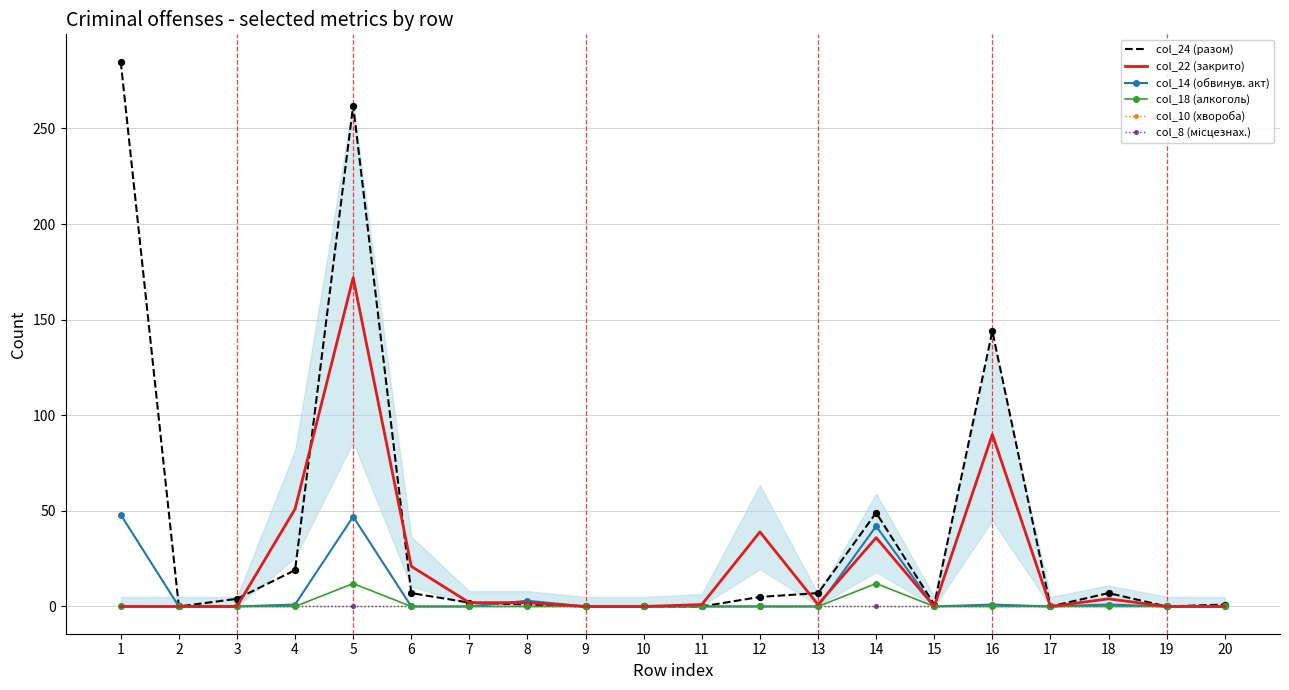

What are all the series names shown in the legend?

col_24 (разом), col_22 (закрито), col_14 (обвинув. акт), col_18 (алкоголь), col_10 (хвороба), col_8 (місцезнах.)